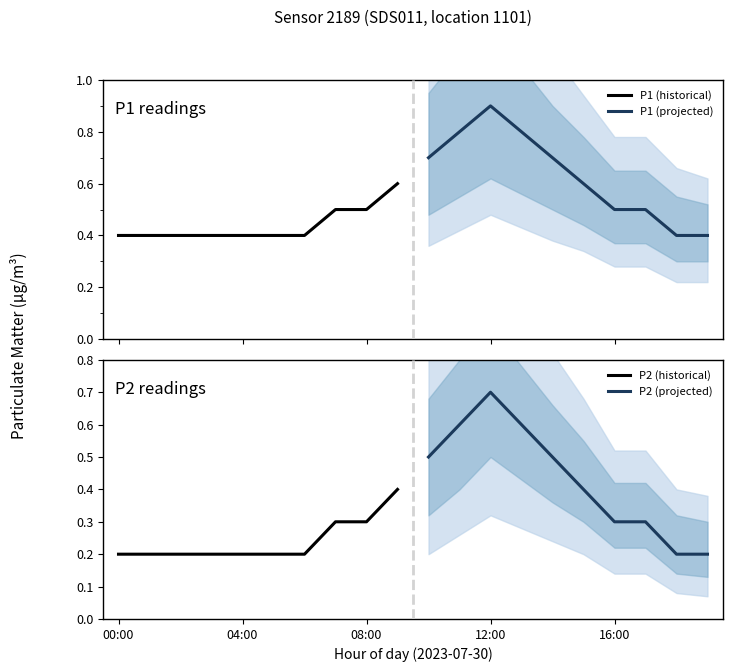

Is it true that P1 (historical) equals 0.5 at 7?

True